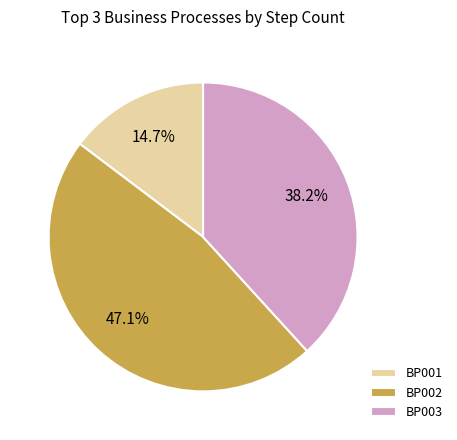

To the nearest percent, what is the combined percentage of BP002 and BP001?

62%